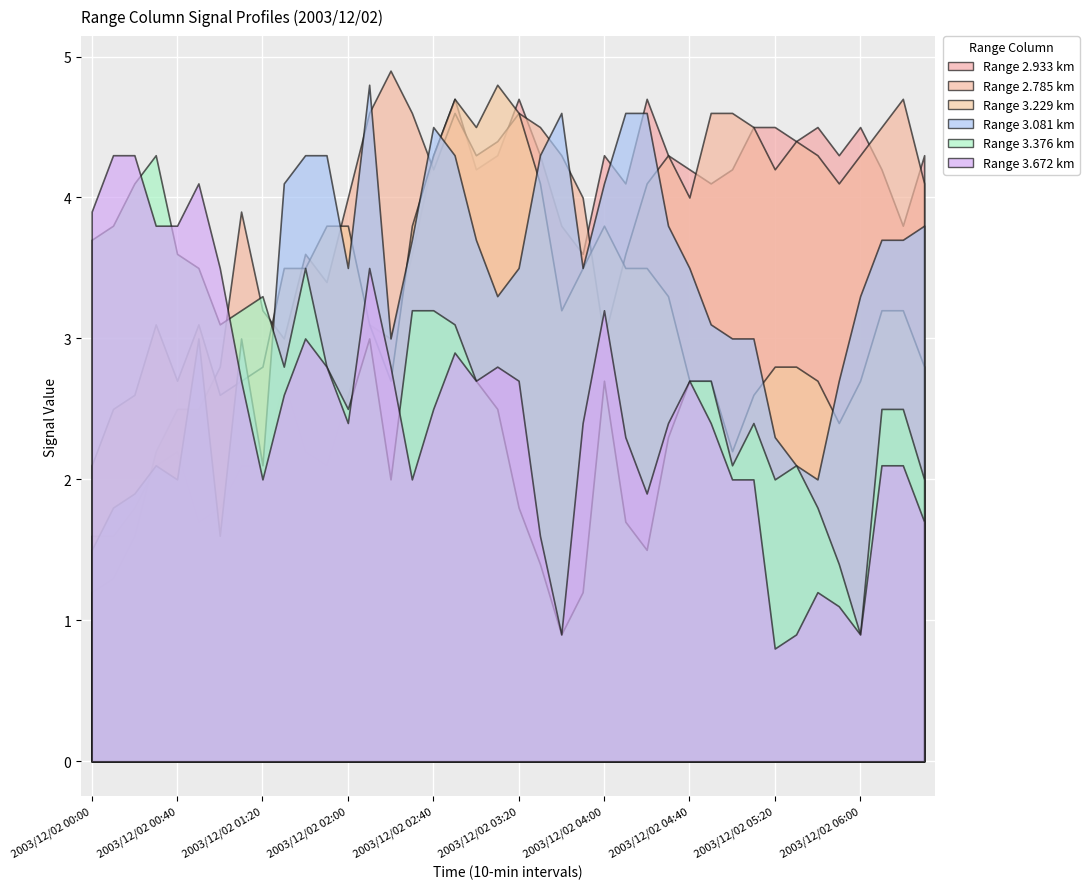

Does the chart display data point markers on the line(s)?

No